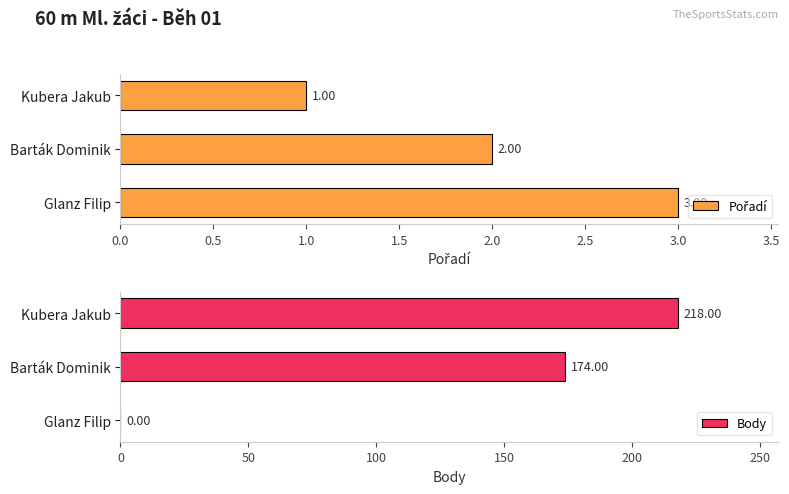

How many values in the Body series are below 174?

1